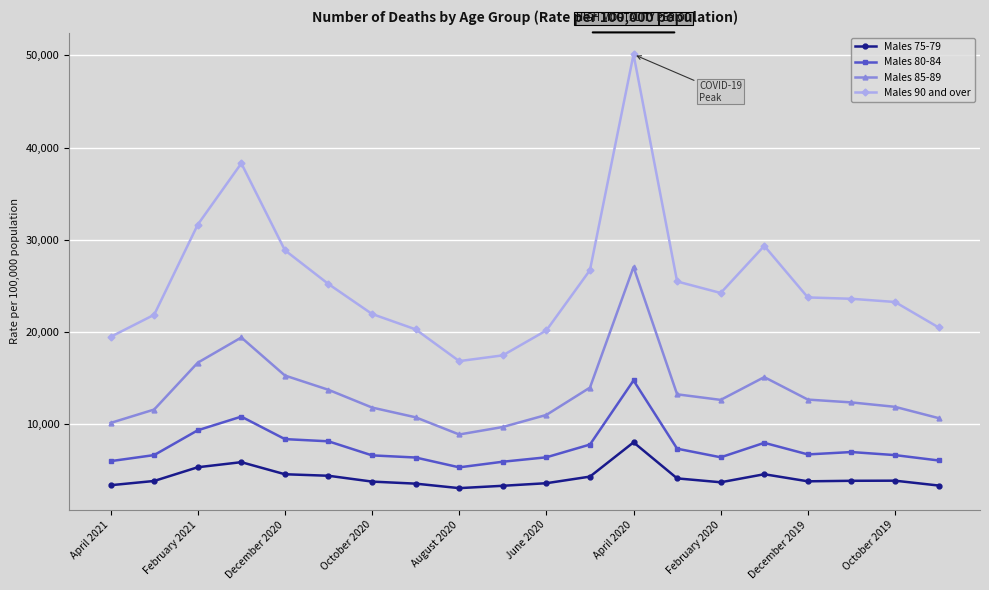

How many data points in Males 80-84 are less than 6742?

10